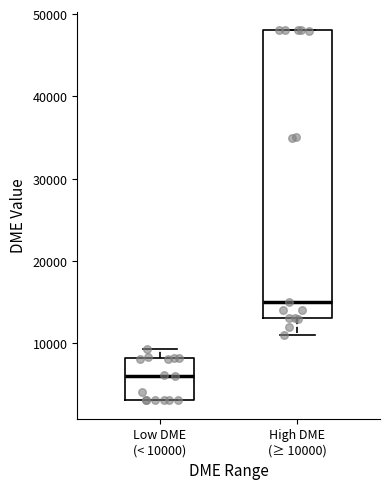

Reading left to right, read every box against the y-axis: the position of its median line, the range the box covers, and the ends of its whiskers. The values are not printed on the chart, so give them approximately, as read against the axis.

Low DME (< 10000): median 6000, box 3000 to 8000, whiskers 3000 to 9000
High DME (≥ 10000): median 15000, box 13000 to 48000, whiskers 11000 to 48000